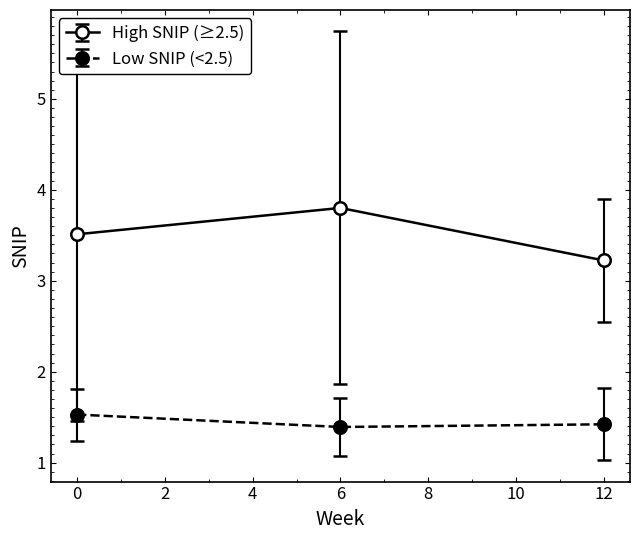

What is the difference between the maximum and minimum values in the Low SNIP (<2.5) series?

0.1